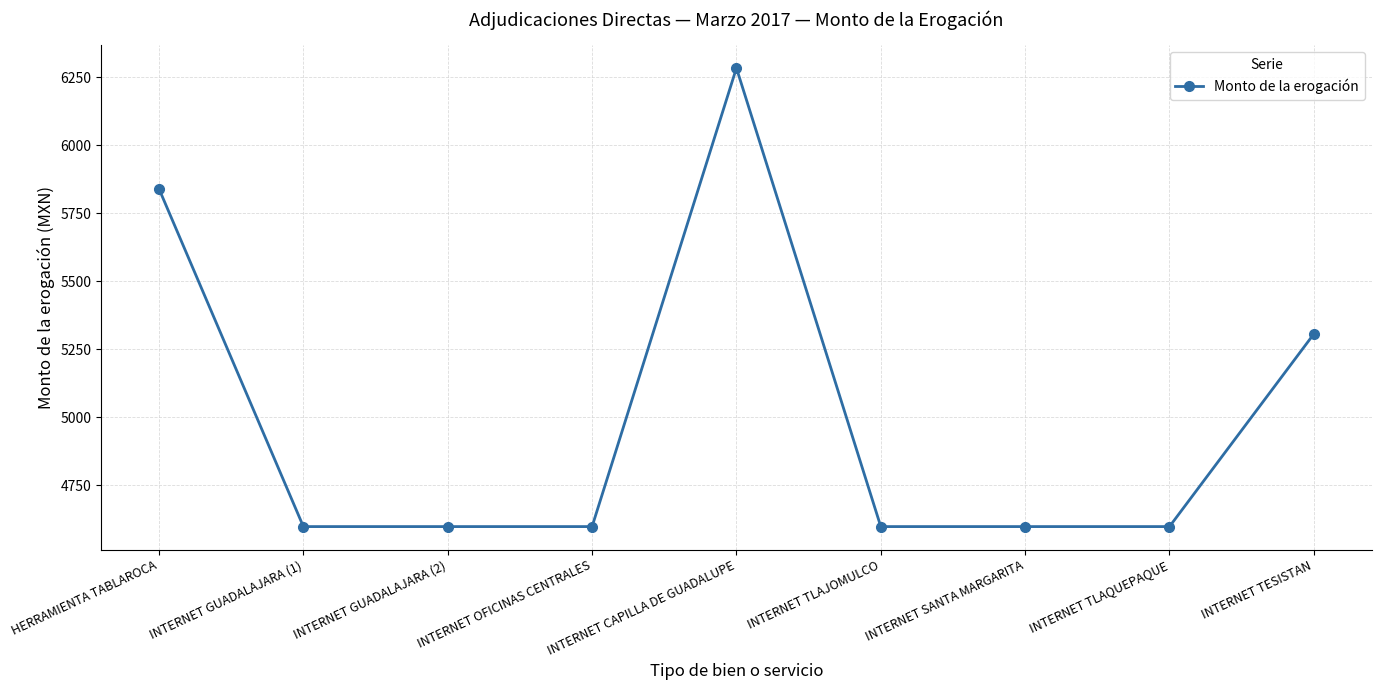

Does the chart have visible grid lines?

Yes